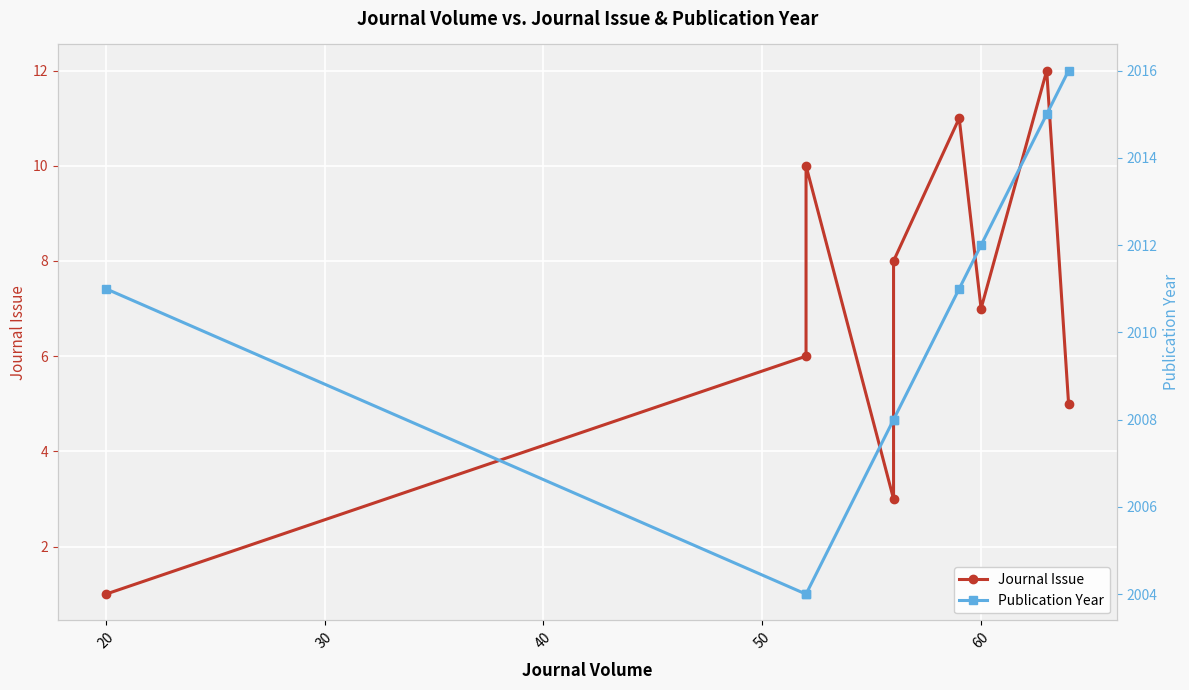

What position from the left is 60?

6